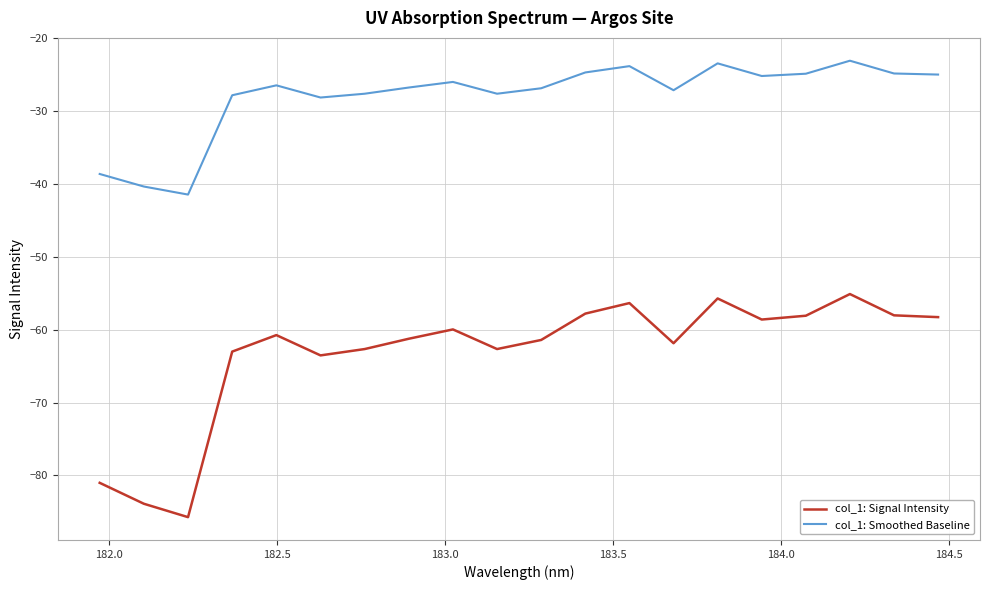

What is the difference between the maximum and minimum values in the col_1: Smoothed Baseline series?

18.4